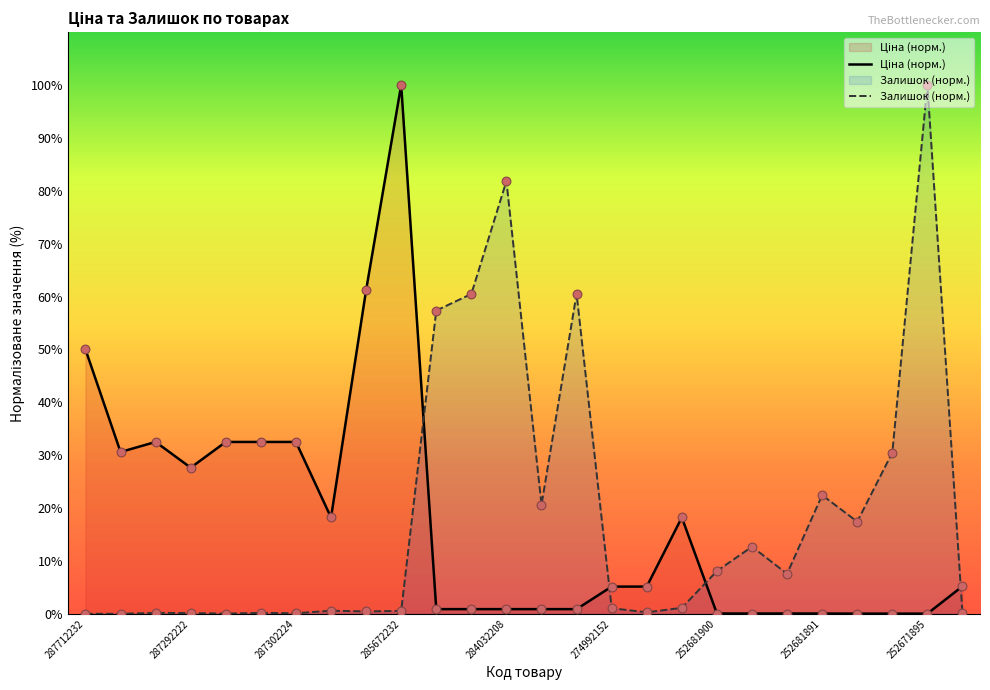

What is the highest value of the Залишок (норм.) series?

100.0